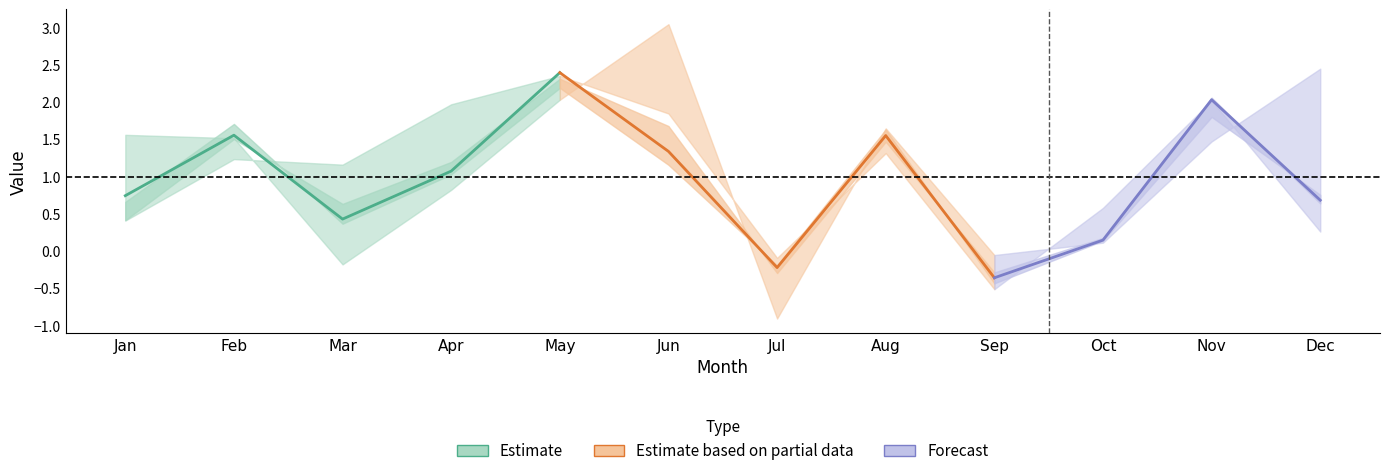

What is the maximum value shown in the chart?

3.0